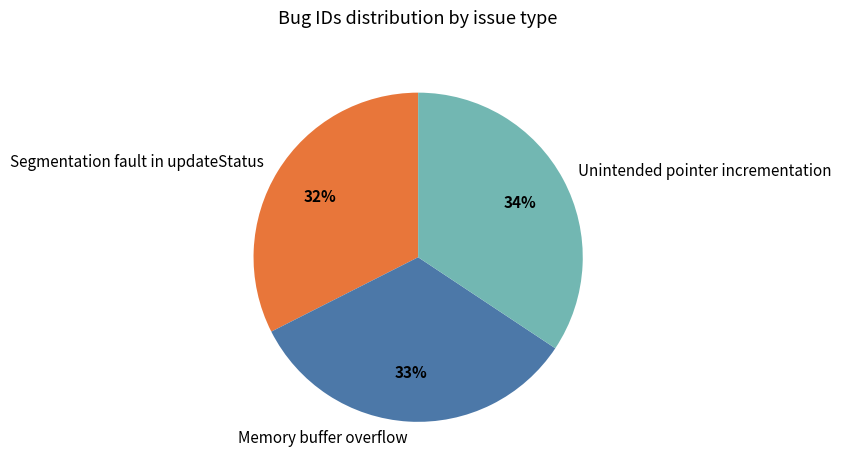

Is it true that Segmentation fault in updateStatus is 32% of the pie?

True